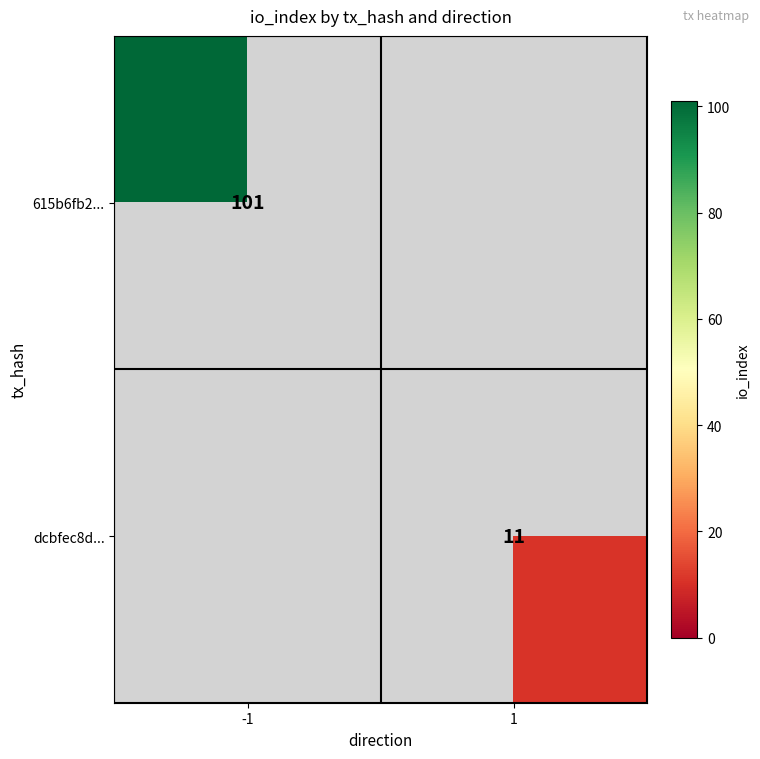

The value of dcbfec8d... at 1 is 7.3. True or false?

False